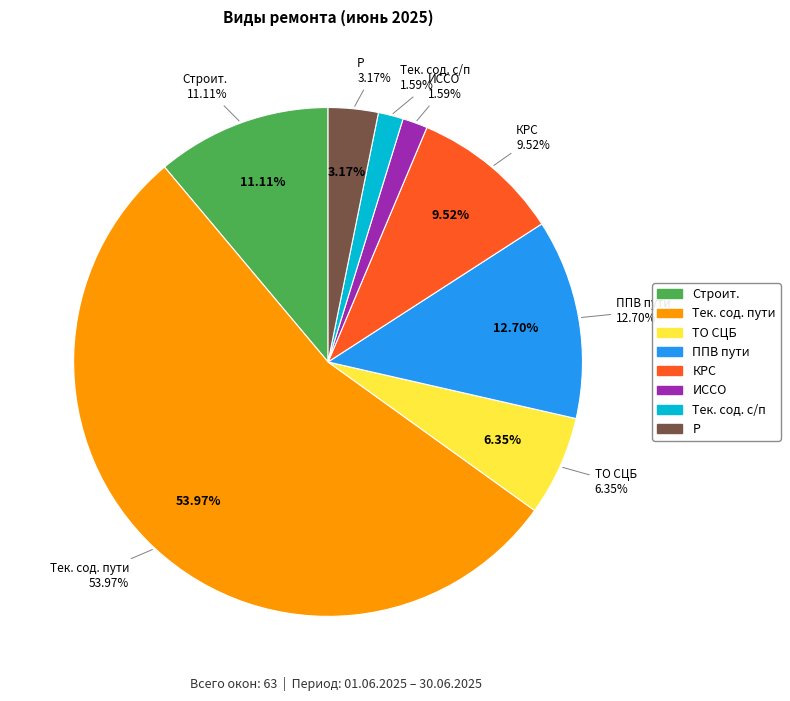

To the nearest percent, what is the combined percentage of ТО СЦБ and Р?

10%